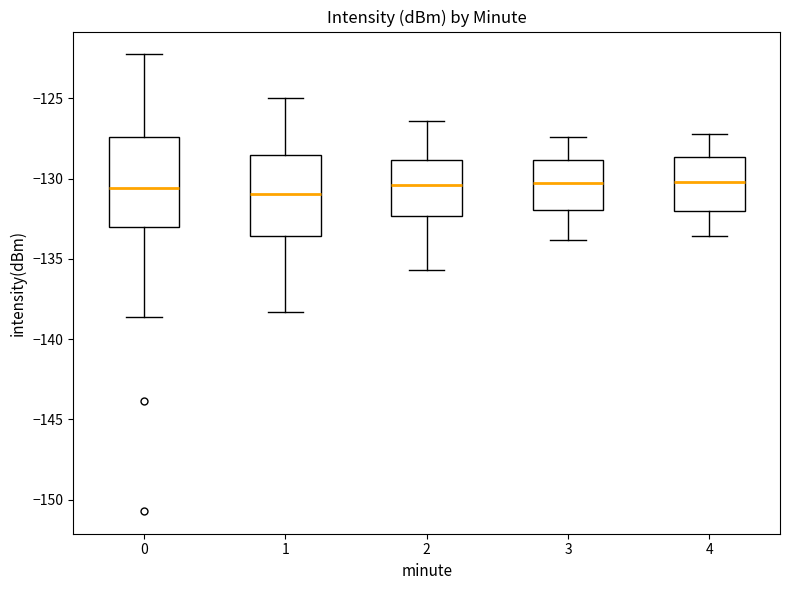

Reading left to right, transcribe this box plot: for each box, give where its median line is, the range the box spans, and where its two whiskers end, as read against the y-axis. The values are not printed on the chart, so give them approximately, as read against the axis.

0: median -130.5, box -133.0 to -127.5, whiskers -138.5 to -122.5
1: median -131.0, box -133.5 to -128.5, whiskers -138.5 to -125.0
2: median -130.5, box -132.5 to -129.0, whiskers -135.5 to -126.5
3: median -130.5, box -132.0 to -129.0, whiskers -134.0 to -127.5
4: median -130.0, box -132.0 to -128.5, whiskers -133.5 to -127.0